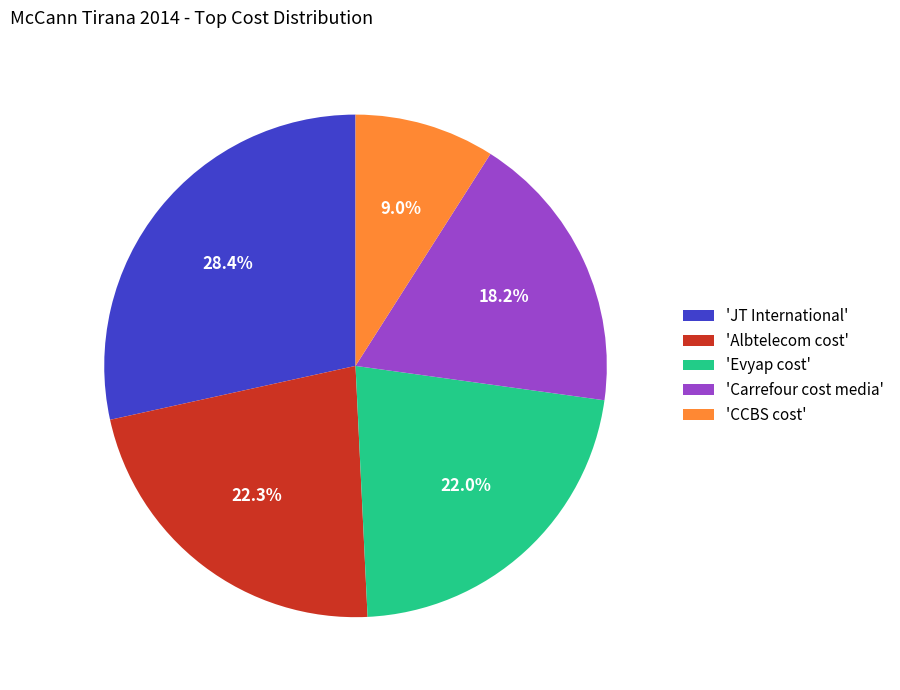

How many segments does this pie chart have?

5